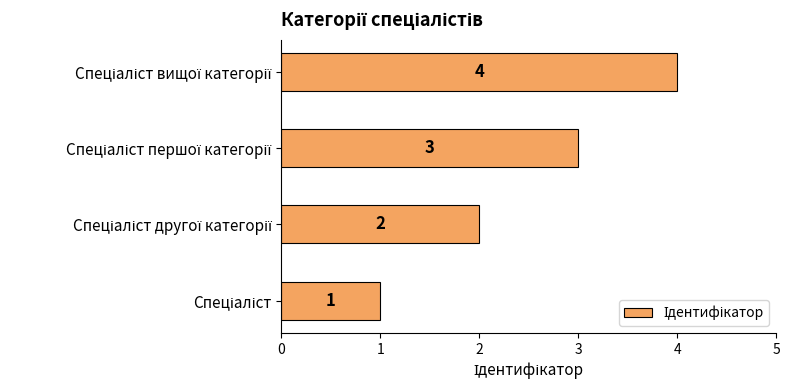

What is the sum of all values?

10